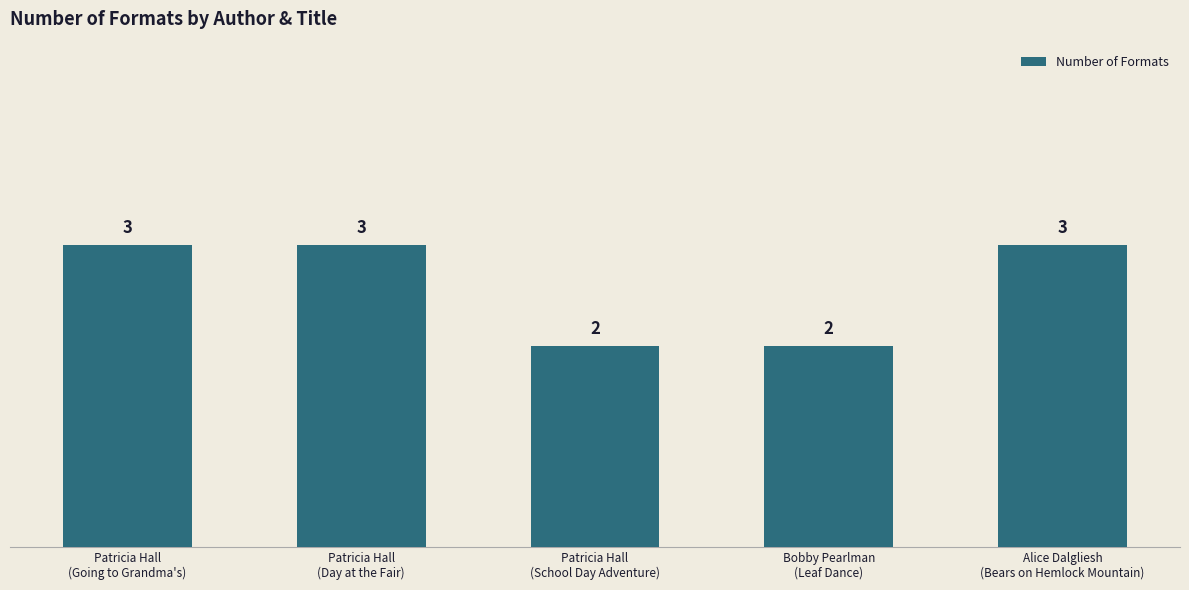

What is the value of the 1st bar from the left?

3